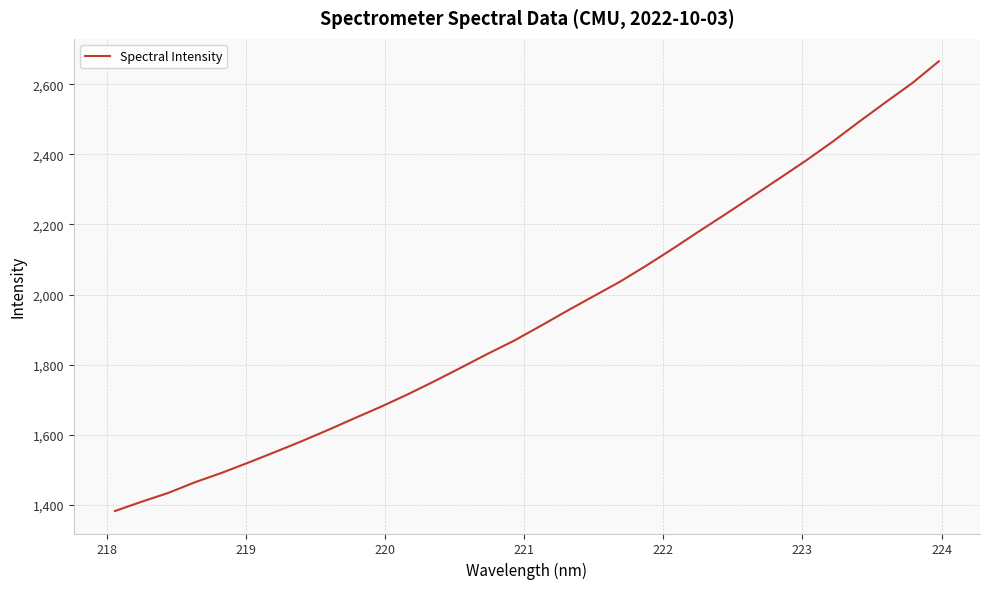

What is the greatest value displayed?

2665.5